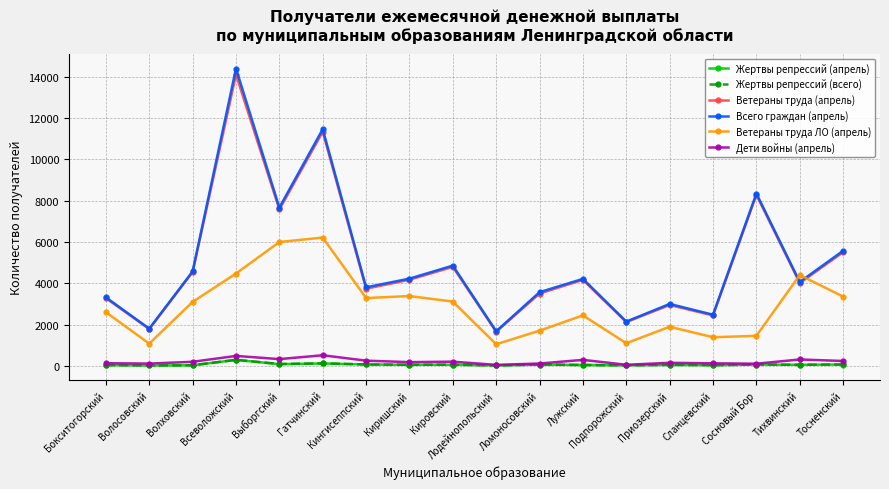

Is the value of Всего граждан (апрель) at Подпорожский greater than the value of Дети войны (апрель) at Тосненский?

Yes